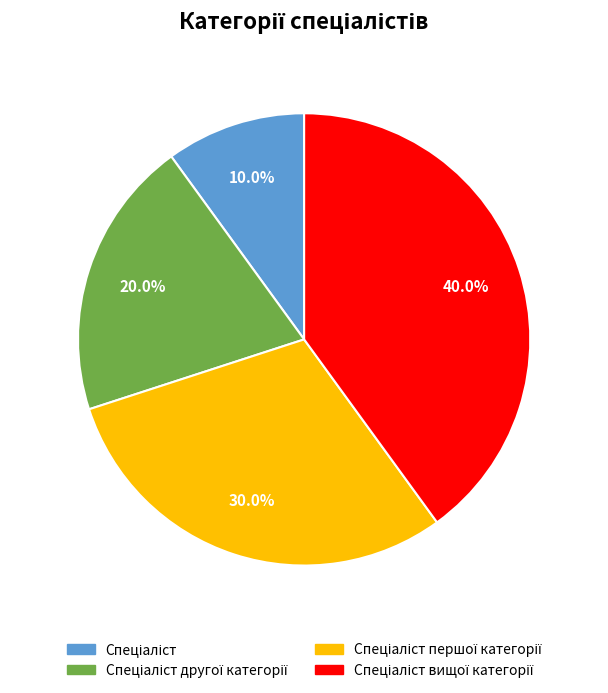

Is there a majority slice in this chart?

No